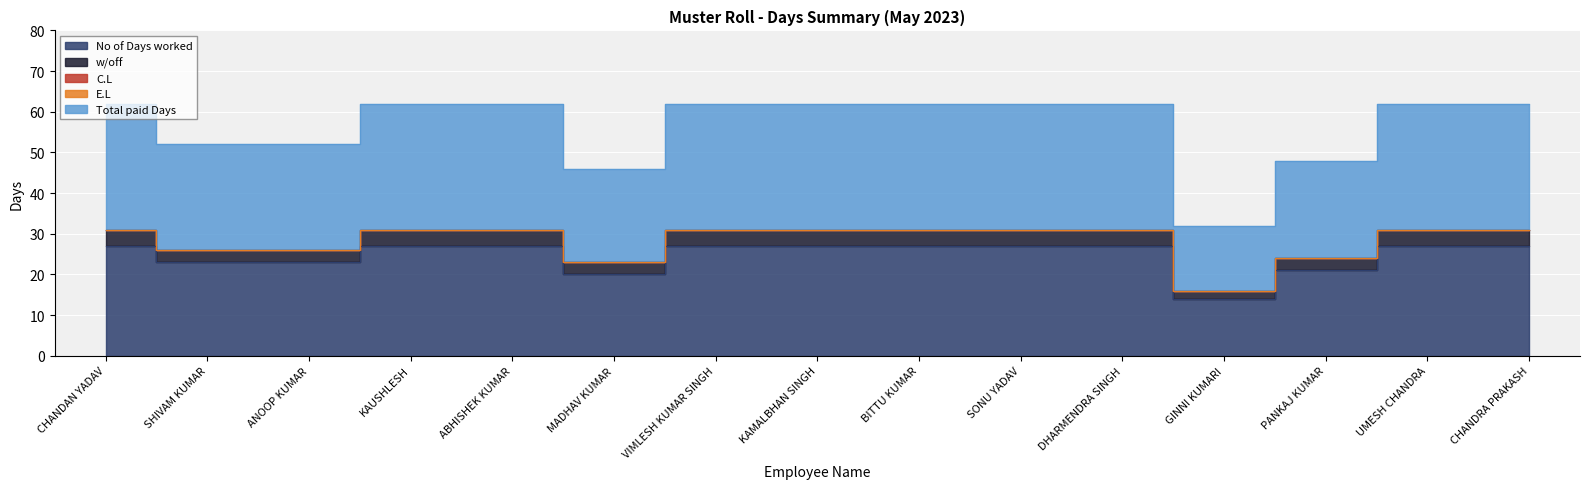

How many interior local valleys does the No of Days worked series have?

2